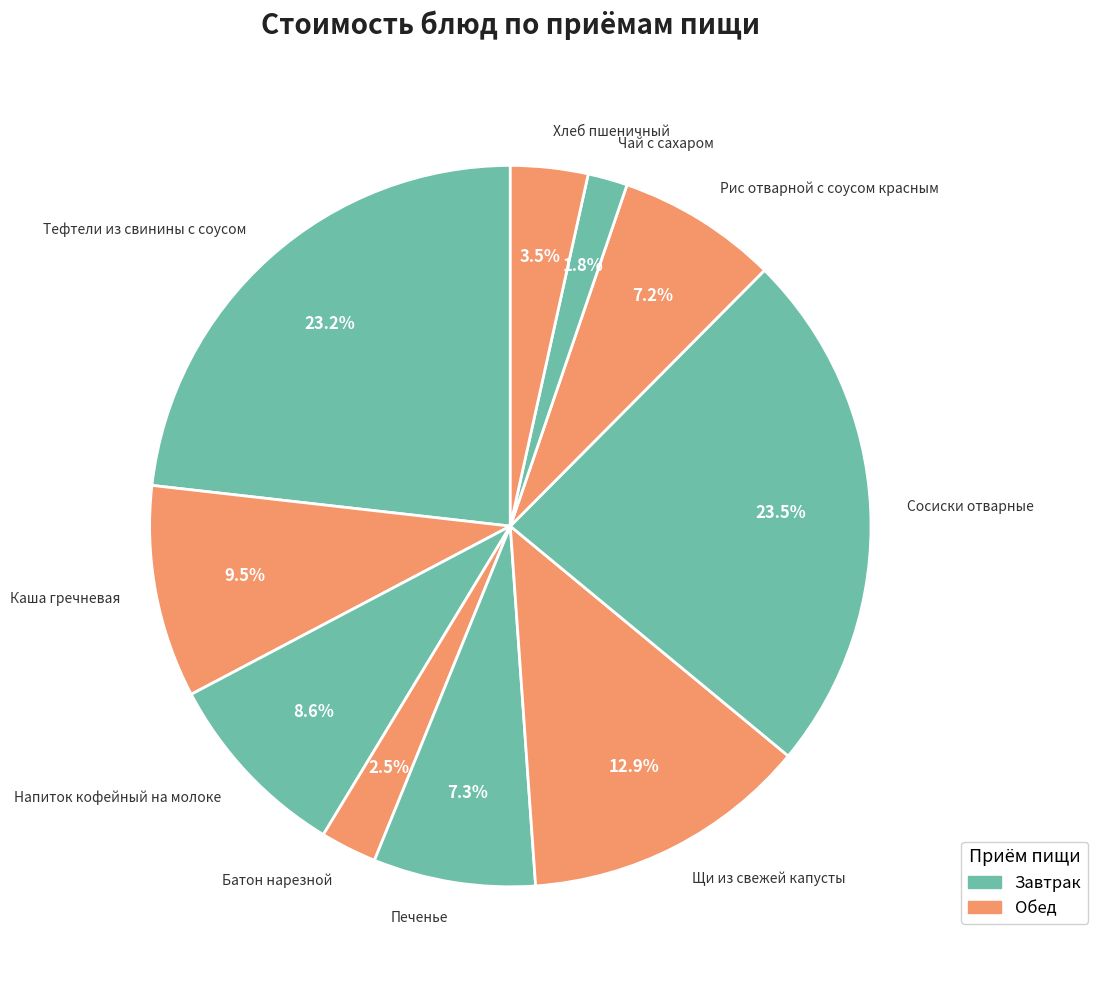

To the nearest percent, what percentage of the pie is Чай с сахаром?

2%